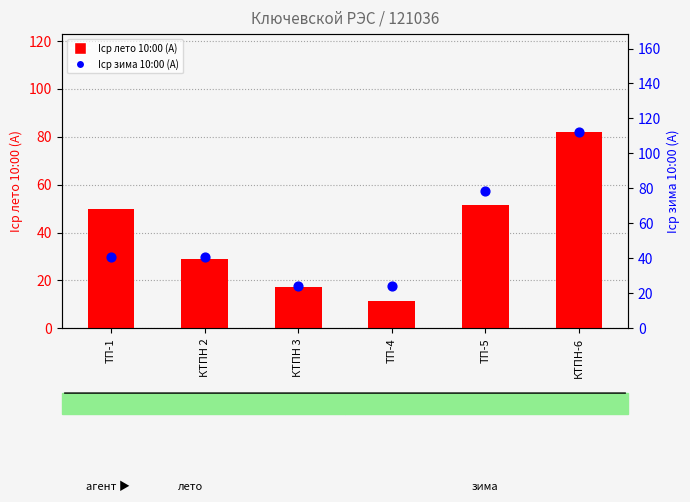

What is the total value across all series at КТПН 3?

41.4